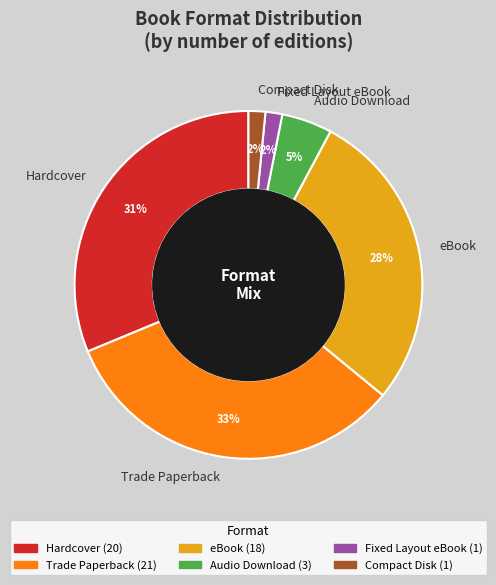

Is the sum of Fixed Layout eBook and Trade Paperback greater than half?

No